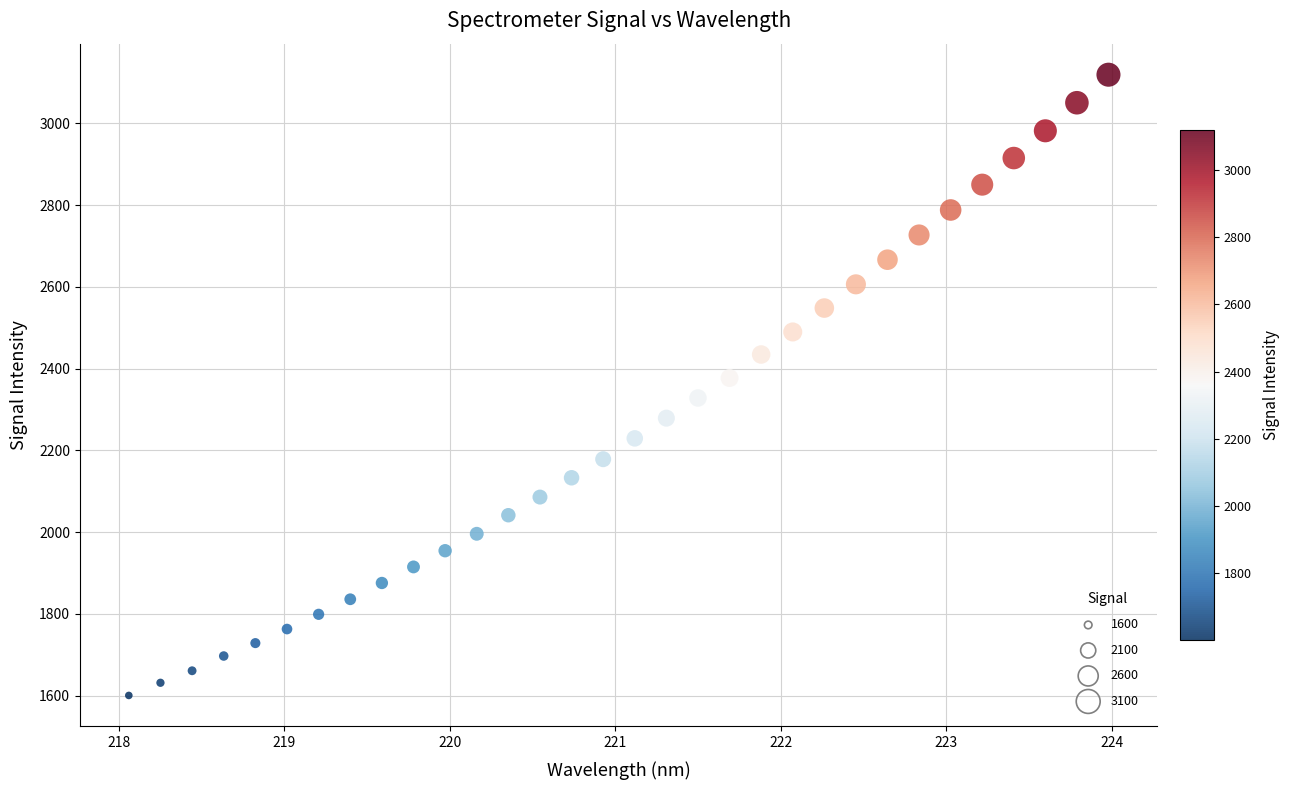

What is the range of Y values (max minus min)?

1518.8